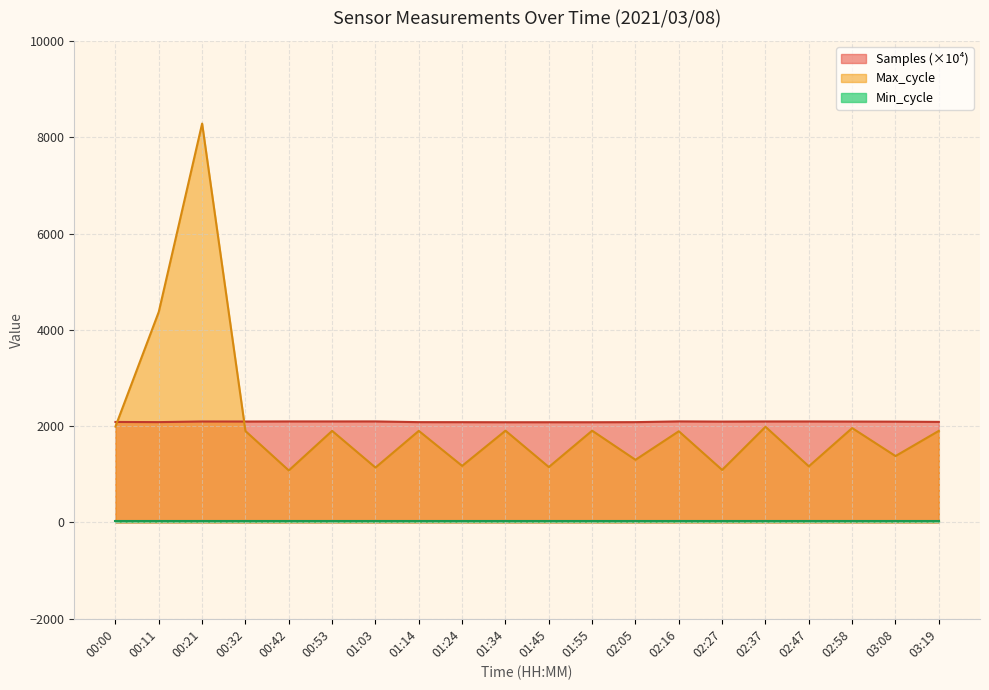

What is the sum of all Max_cycle values?

41388.0